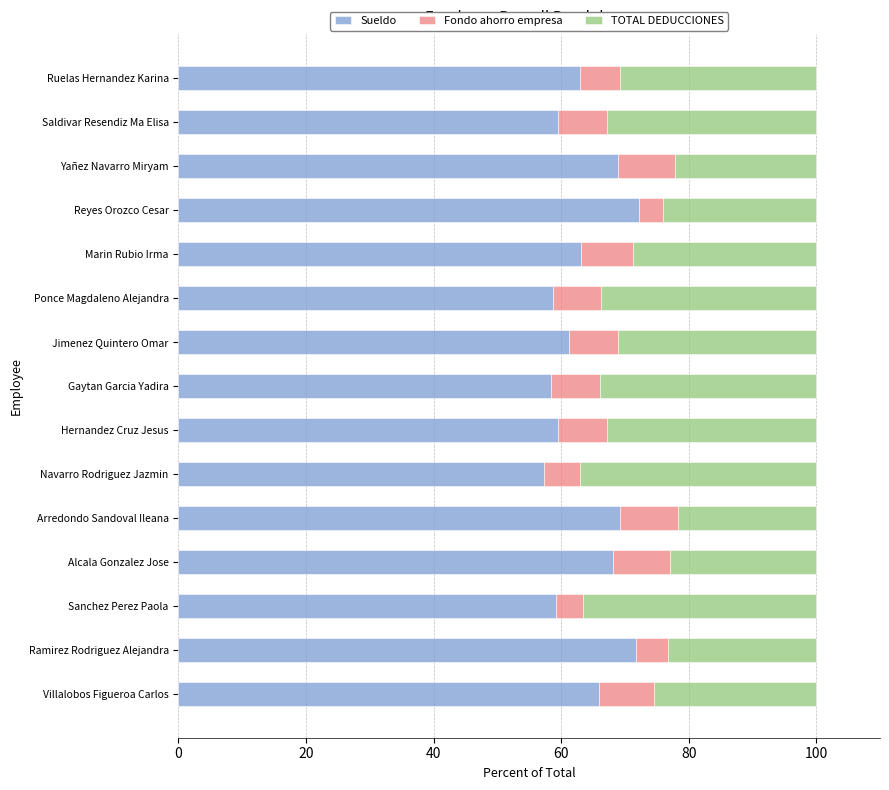

What is the sum of all Sueldo values?

956.4